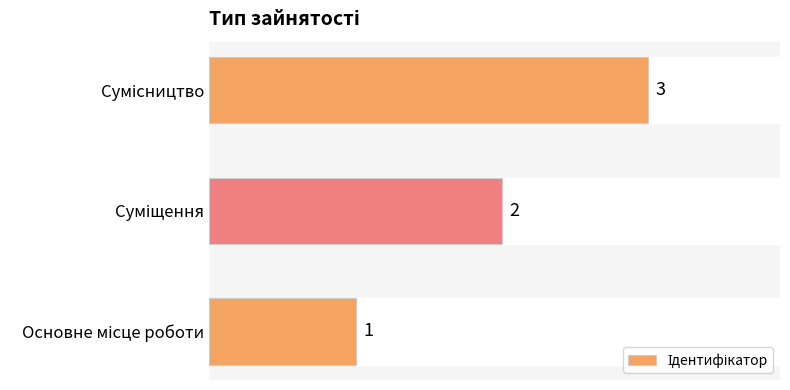

How many values are below 2?

1